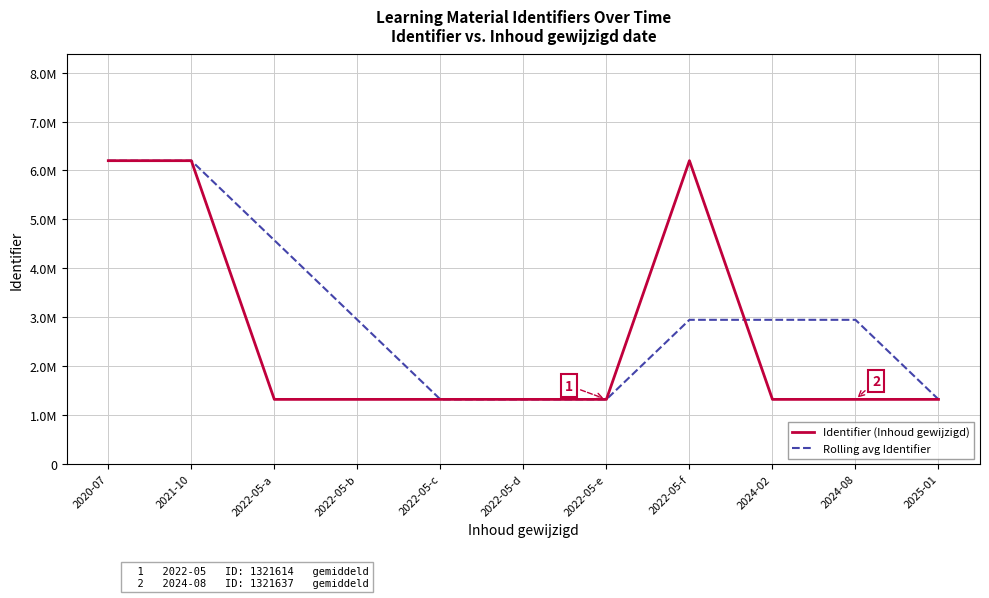

What is the difference between the Rolling avg Identifier values at 2022-05-d and 2024-08?

1626030